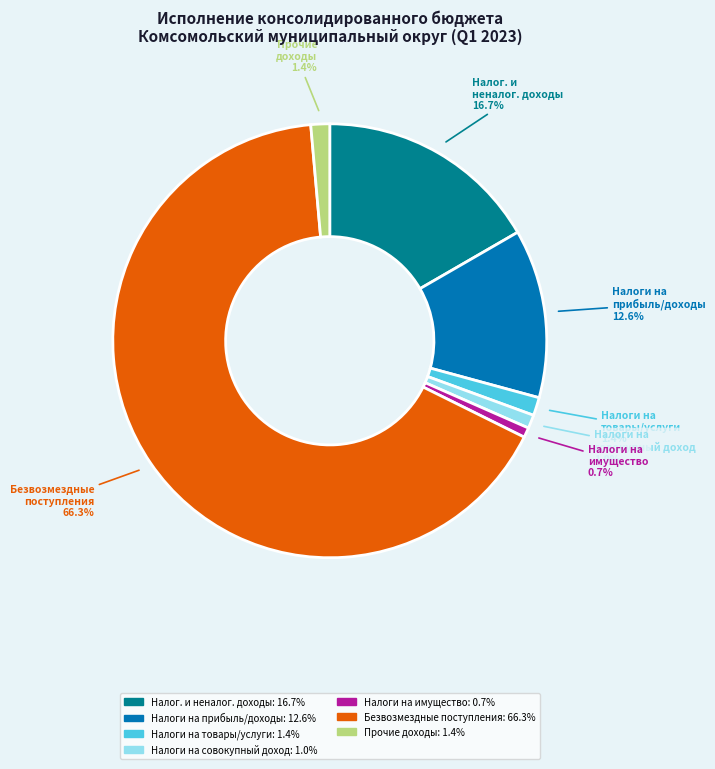

Does any single category account for the majority?

Yes